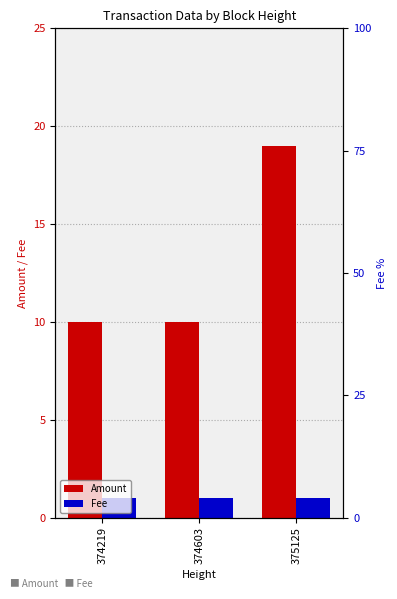

List the series in order of their peak value, highest first.

Amount, Fee